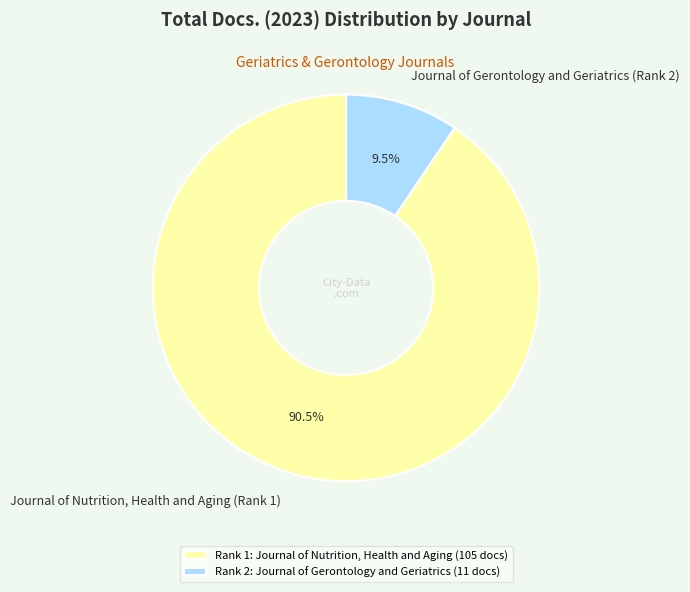

Combined, what portion of the pie is Journal of Gerontology and Geriatrics (Rank 2) and Journal of Nutrition, Health and Aging (Rank 1)?

100.0%